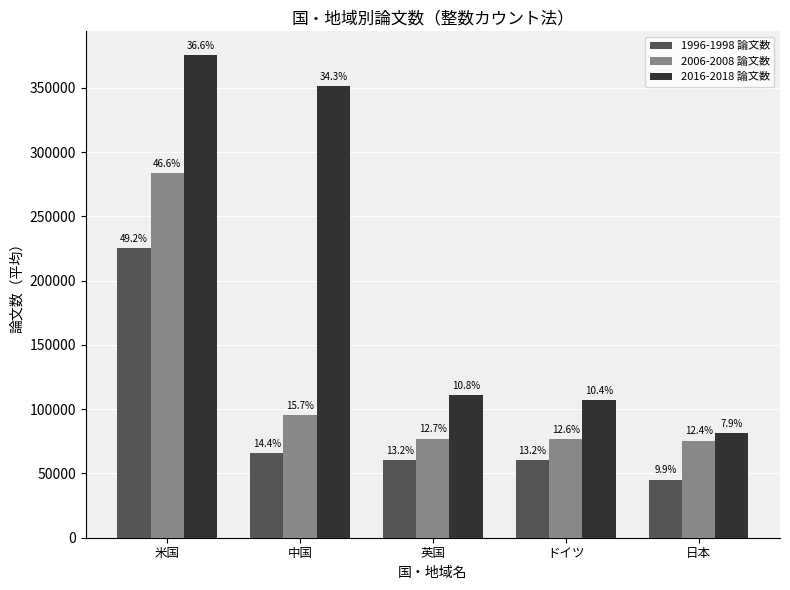

How many bars are there in total?

15